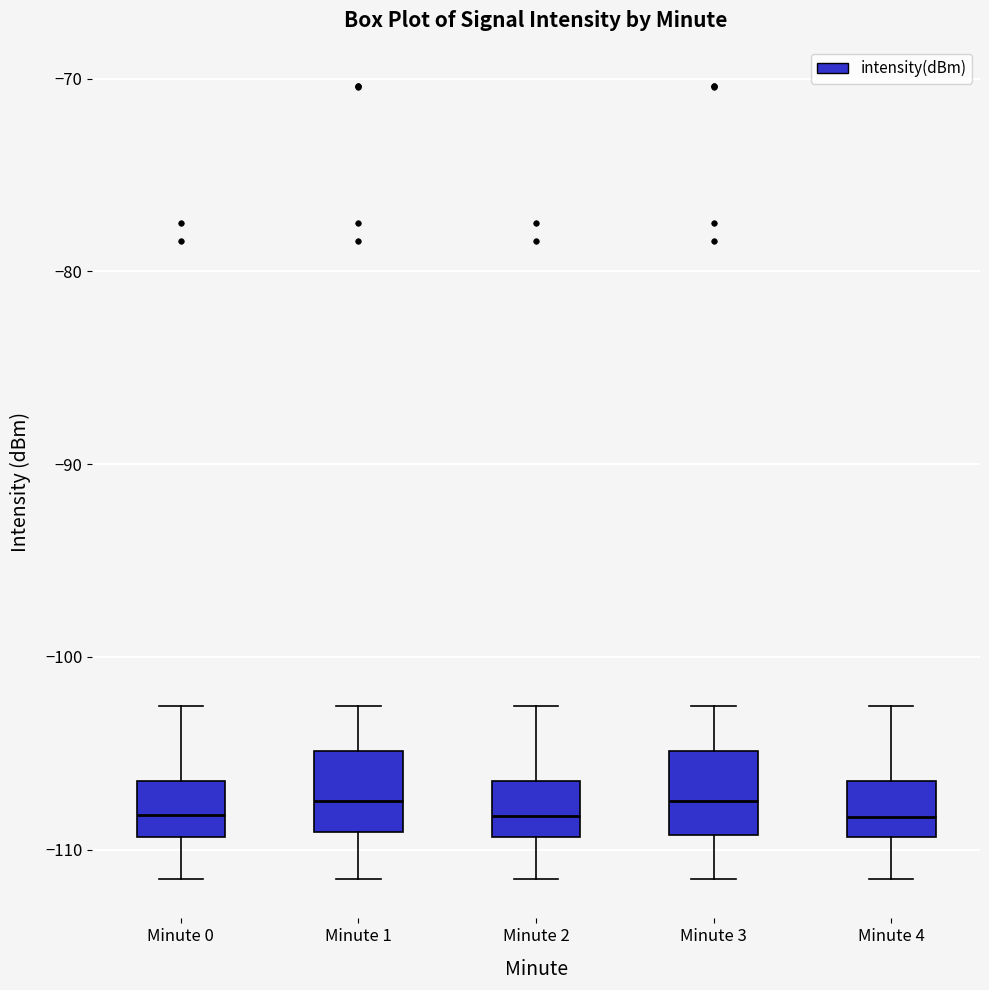

Reading left to right, transcribe this box plot: for each box, give where its median line is, the range the box spans, and where its two whiskers end, as read against the y-axis. The values are not printed on the chart, so give them approximately, as read against the axis.

Minute 0: median -108, box -109 to -106, whiskers -112 to -103
Minute 1: median -107, box -109 to -105, whiskers -112 to -103
Minute 2: median -108, box -109 to -106, whiskers -112 to -103
Minute 3: median -107, box -109 to -105, whiskers -112 to -103
Minute 4: median -108, box -109 to -106, whiskers -112 to -103